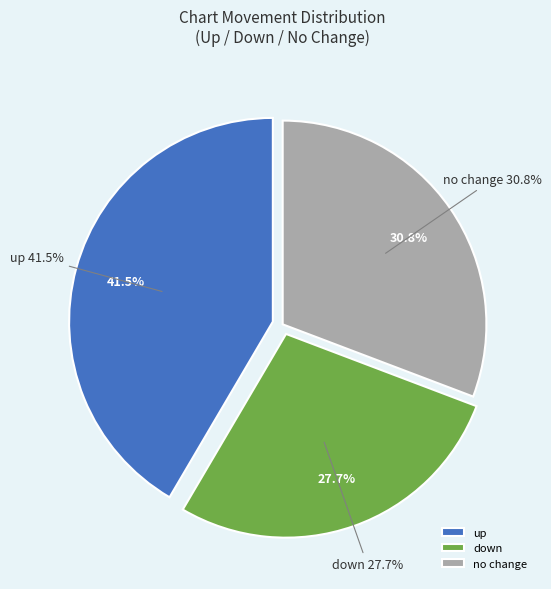

What is the total percentage of down and -?

58.5%